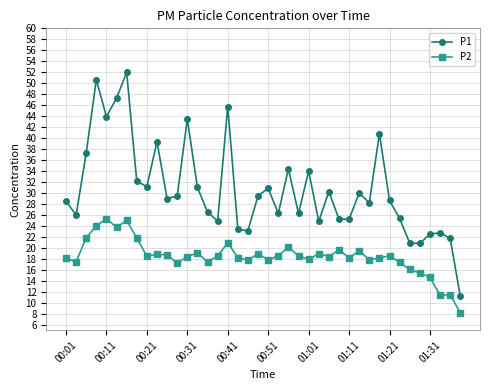

What is the difference between the maximum and minimum values in the P1 series?

40.8